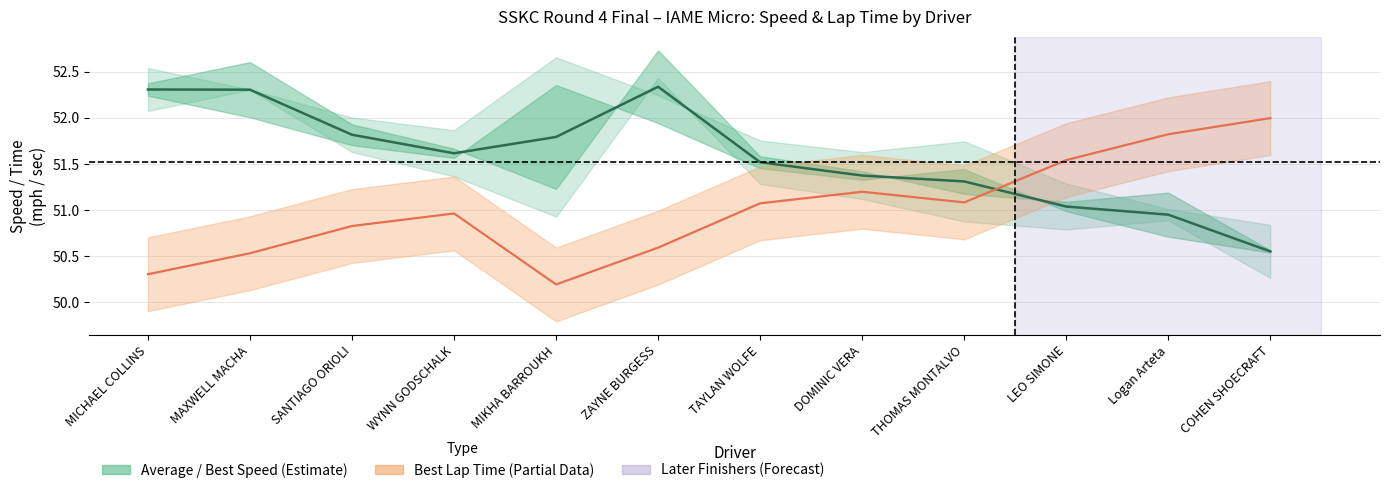

What is the difference between the second highest and second lowest values in the Average Speed series?

1.4